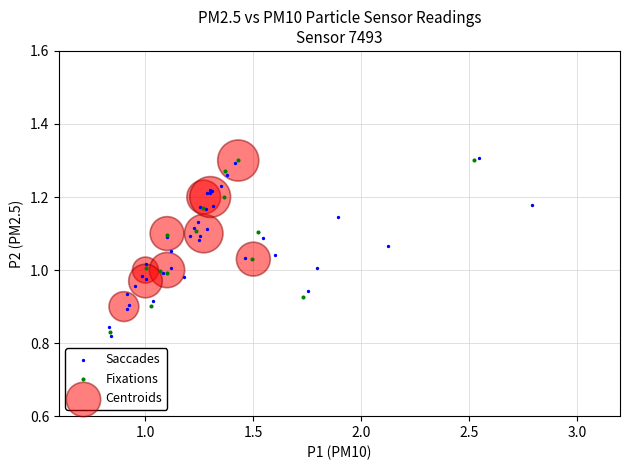

What are all the series names shown in the legend?

Saccades, Fixations, Centroids